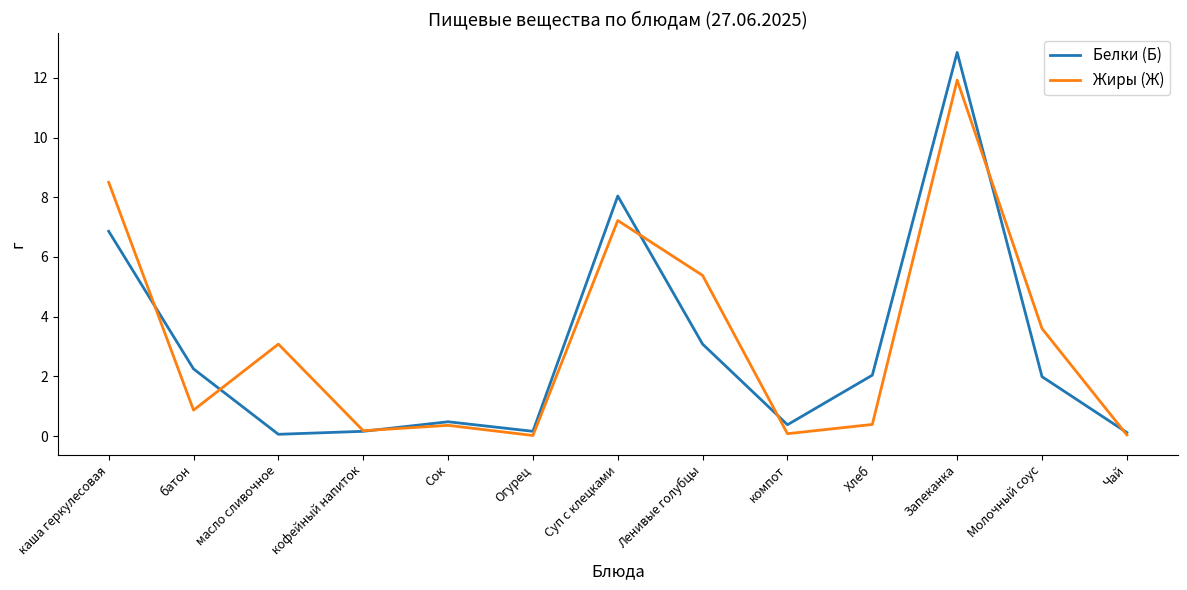

At which label does Белки (Б) reach its peak?

Запеканка